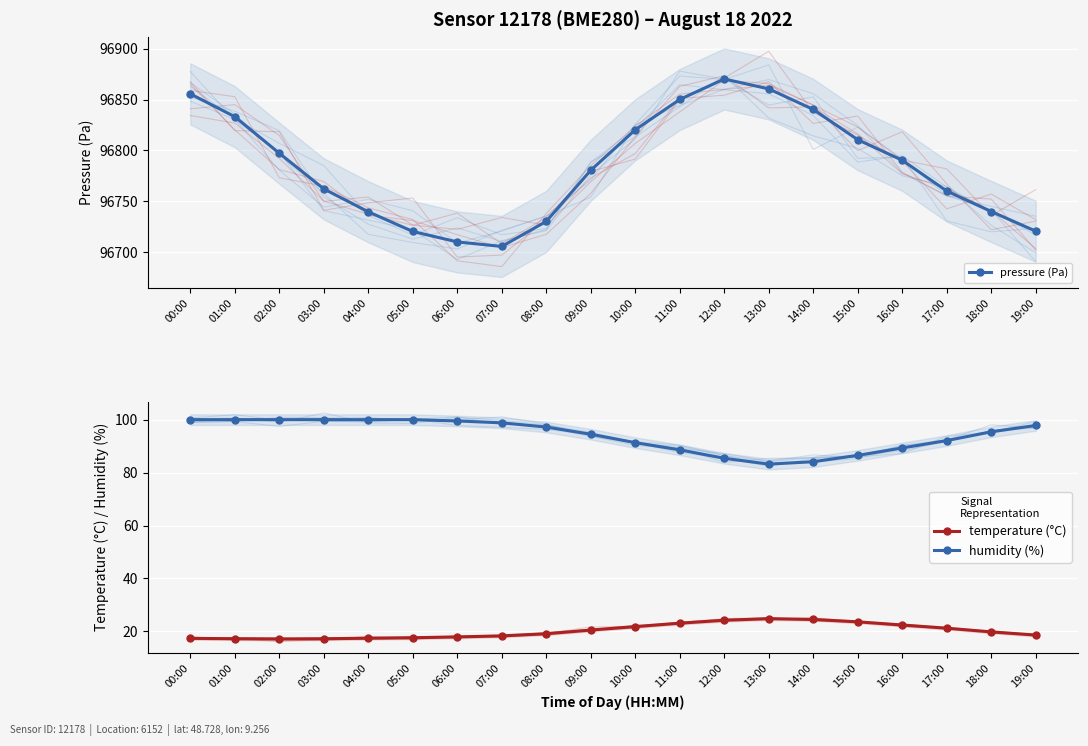

What is the lowest value of the pressure (Pa) series?

96705.8